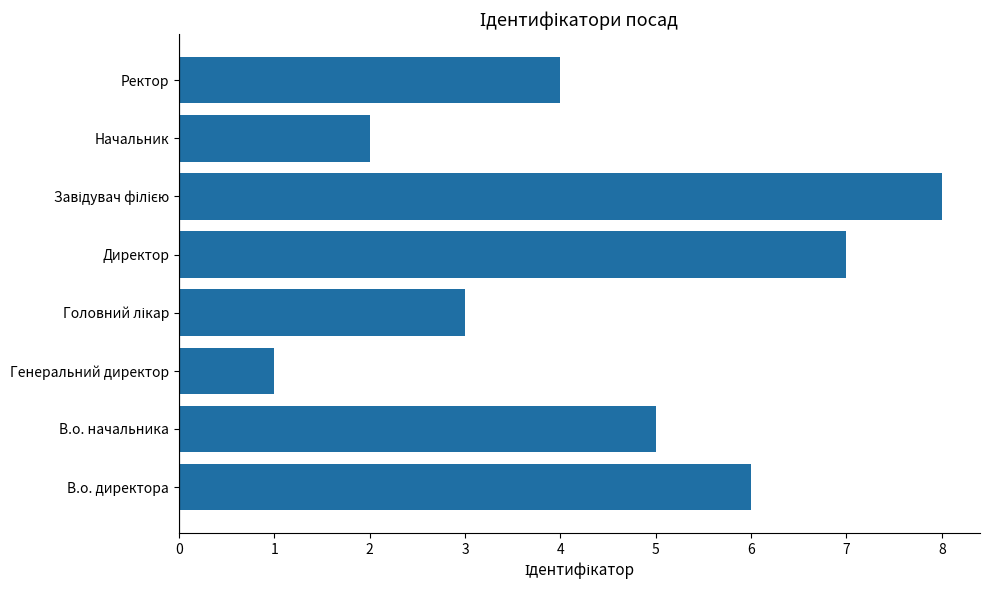

How many bars are there in total?

8